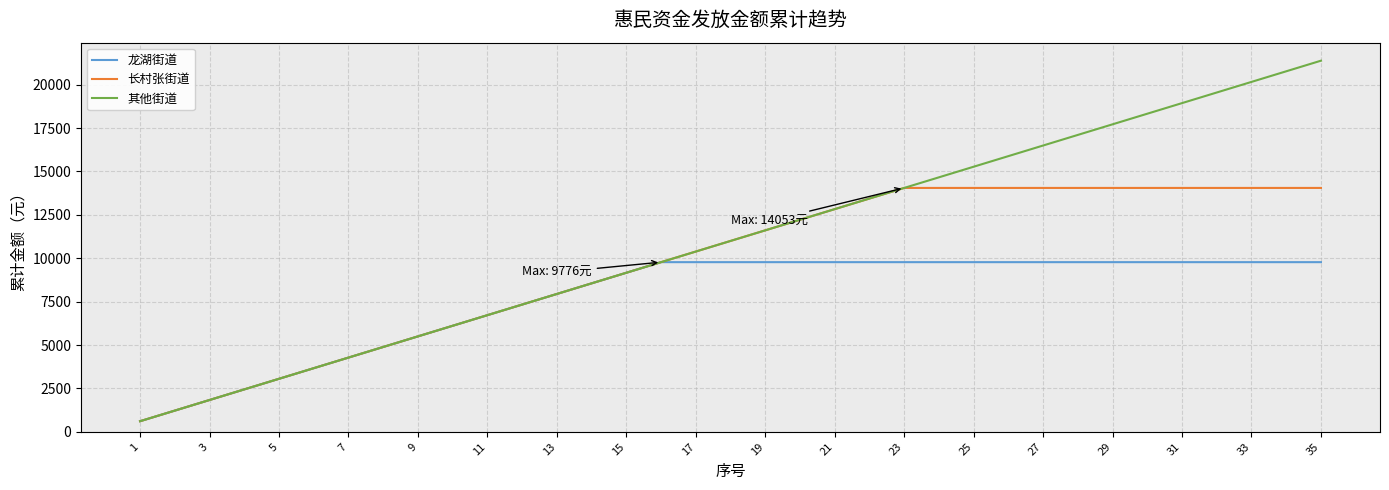

Reading right to left, list all the values displayed in this chart.

龙湖街道: 9776	9776	9776	9776	9776	9776	9776	9776	9776	9776	9776	9776	9776	9776	9776	9776	9776	9776	9776	9776	9165	8554	7943	7332	6721	6110	5499	4888	4277	3666	3055	2444	1833	1222	611
长村张街道: 14053	14053	14053	14053	14053	14053	14053	14053	14053	14053	14053	14053	14053	13442	12831	12220	11609	10998	10387	9776	9165	8554	7943	7332	6721	6110	5499	4888	4277	3666	3055	2444	1833	1222	611
其他街道: 21385	20774	20163	19552	18941	18330	17719	17108	16497	15886	15275	14664	14053	13442	12831	12220	11609	10998	10387	9776	9165	8554	7943	7332	6721	6110	5499	4888	4277	3666	3055	2444	1833	1222	611